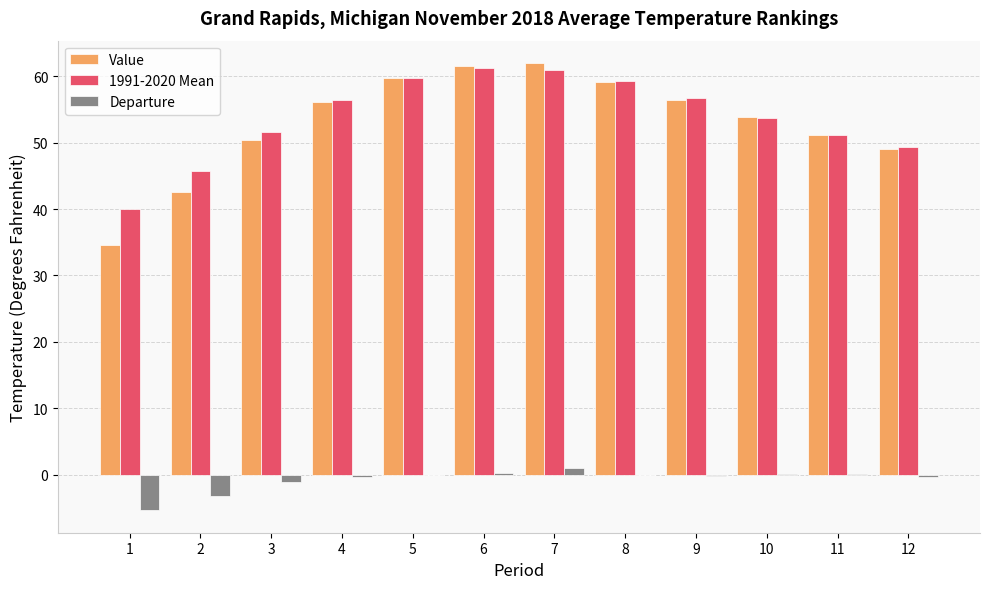

Is the value of Value at 3 greater than the value of 1991-2020 Mean at 2?

Yes